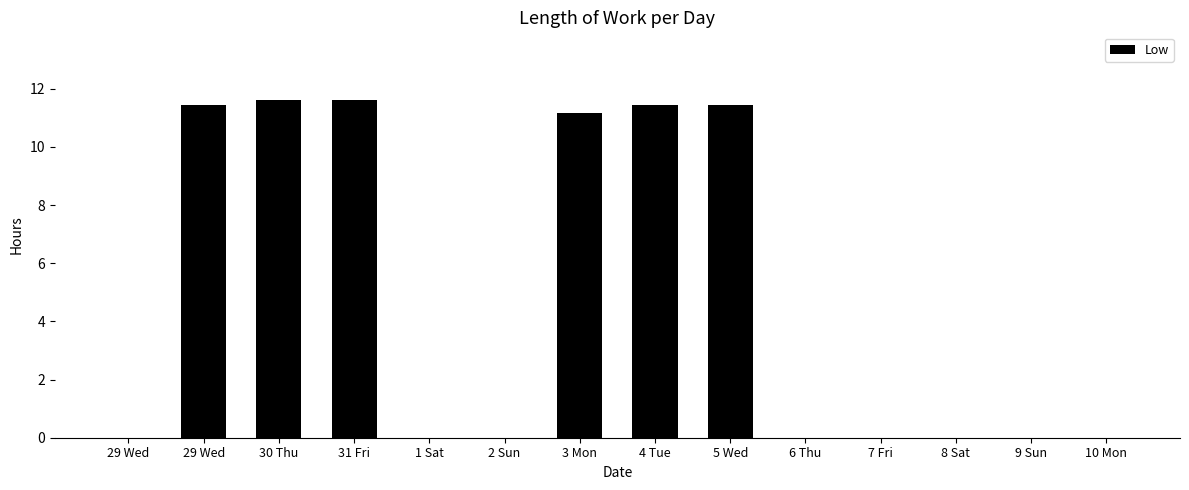

Are the bars grouped side by side (vs. stacked)?

No